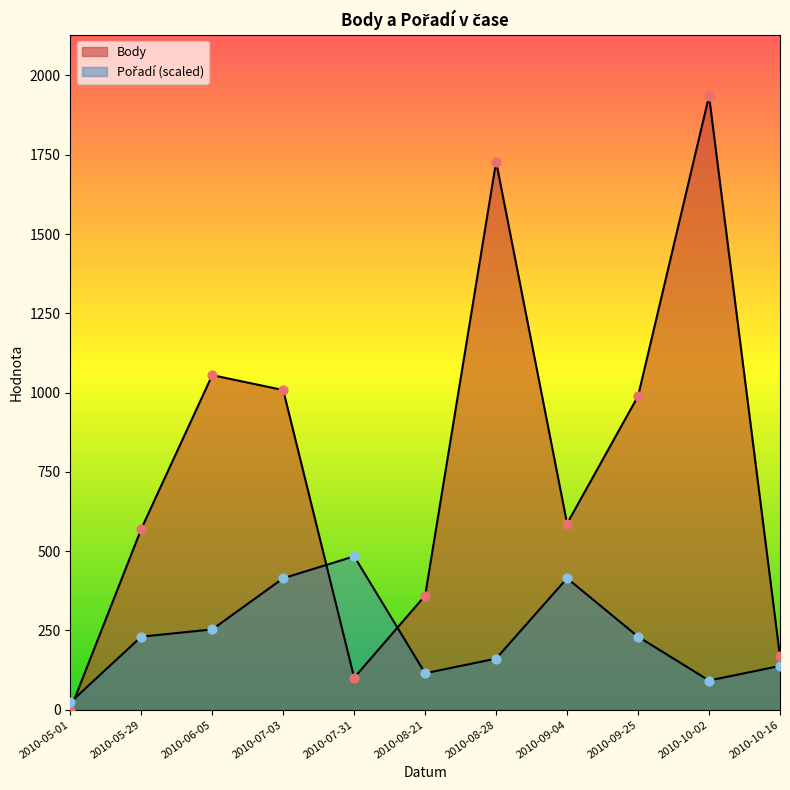

Which series contains the highest Y value?

Body